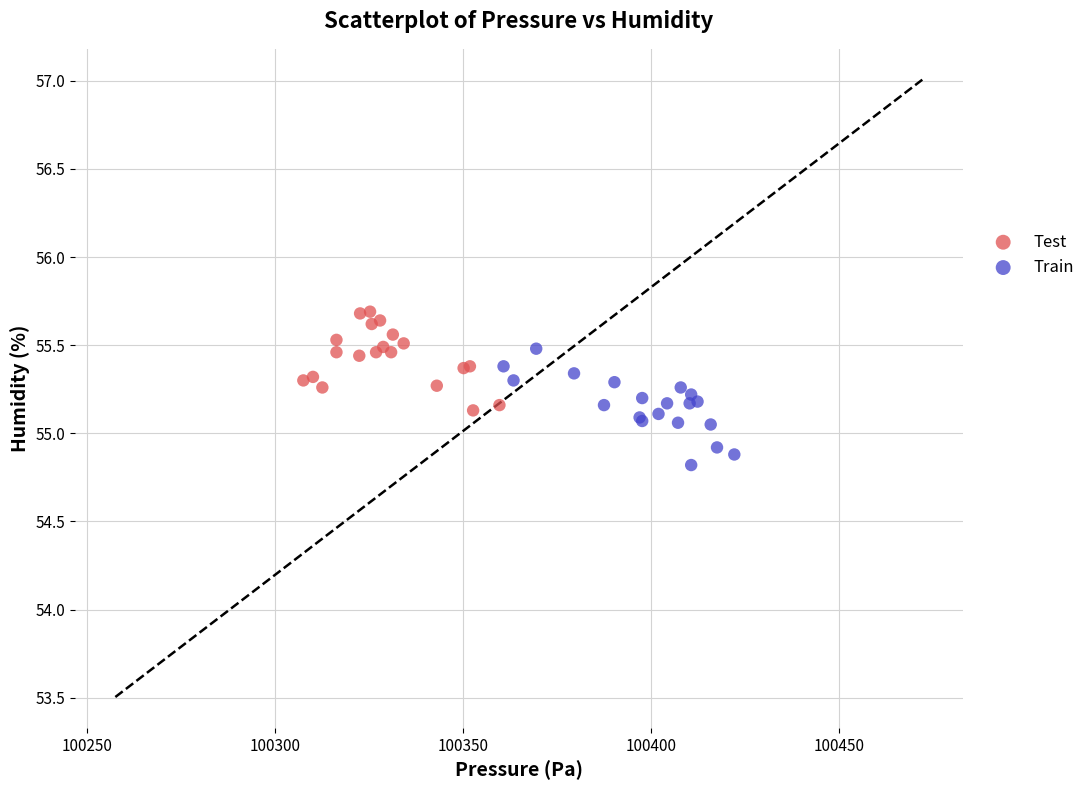

Which series has the largest Y range (max minus min)?

Train